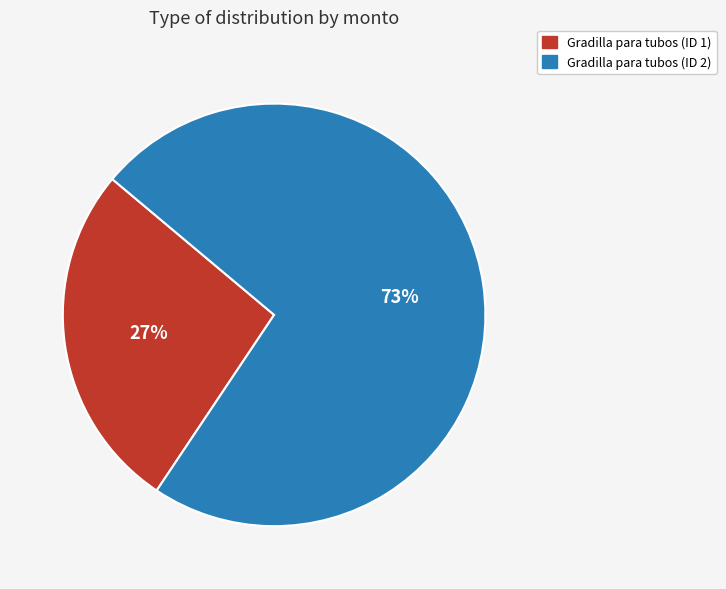

To the nearest percent, what percentage of the pie is Gradilla para tubos (ID 2)?

73%